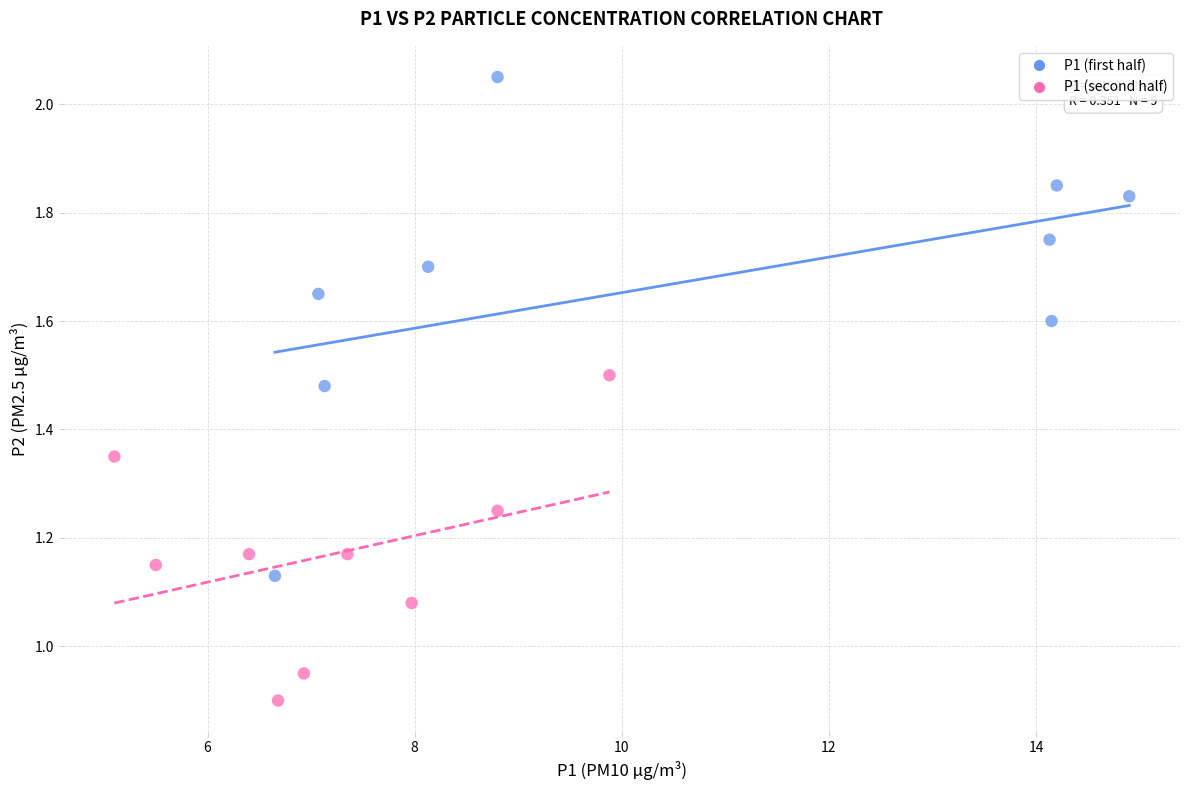

Which series contains the lowest Y value?

P1 (second half)